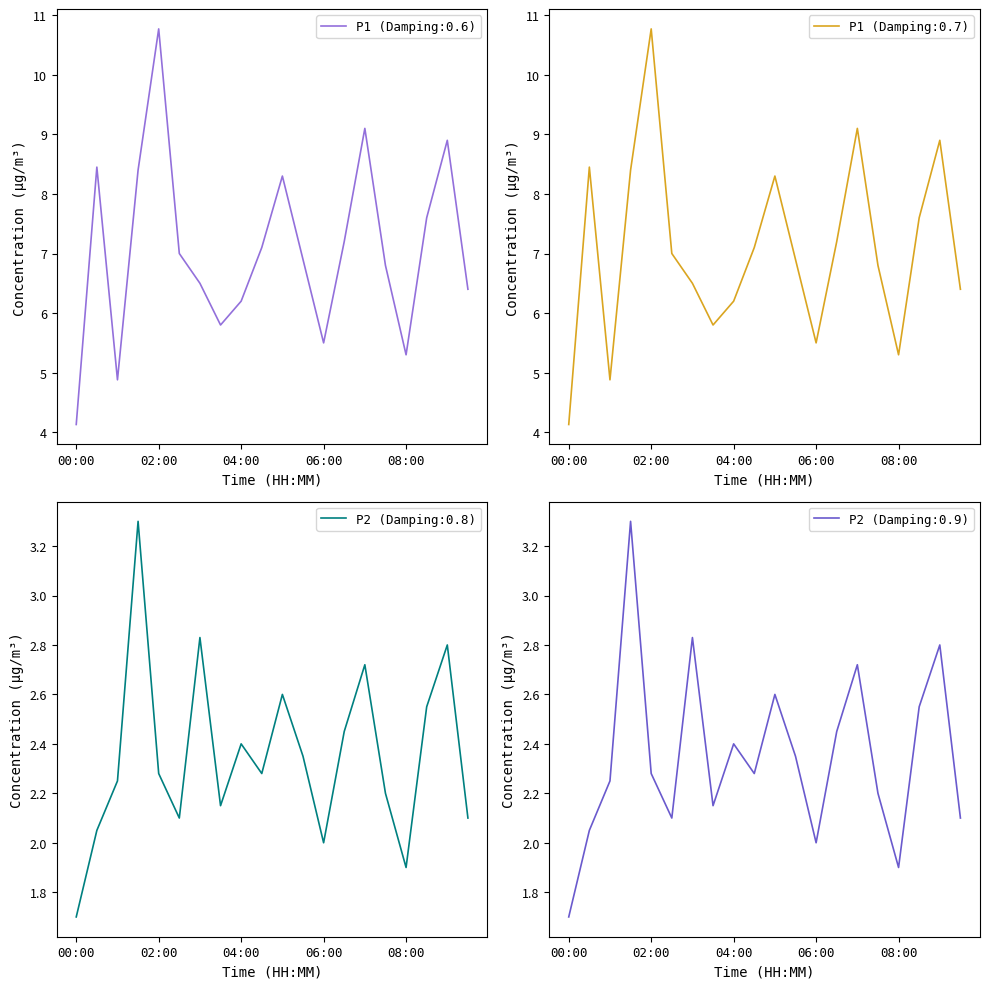

Which series has the largest total across all categories?

P1